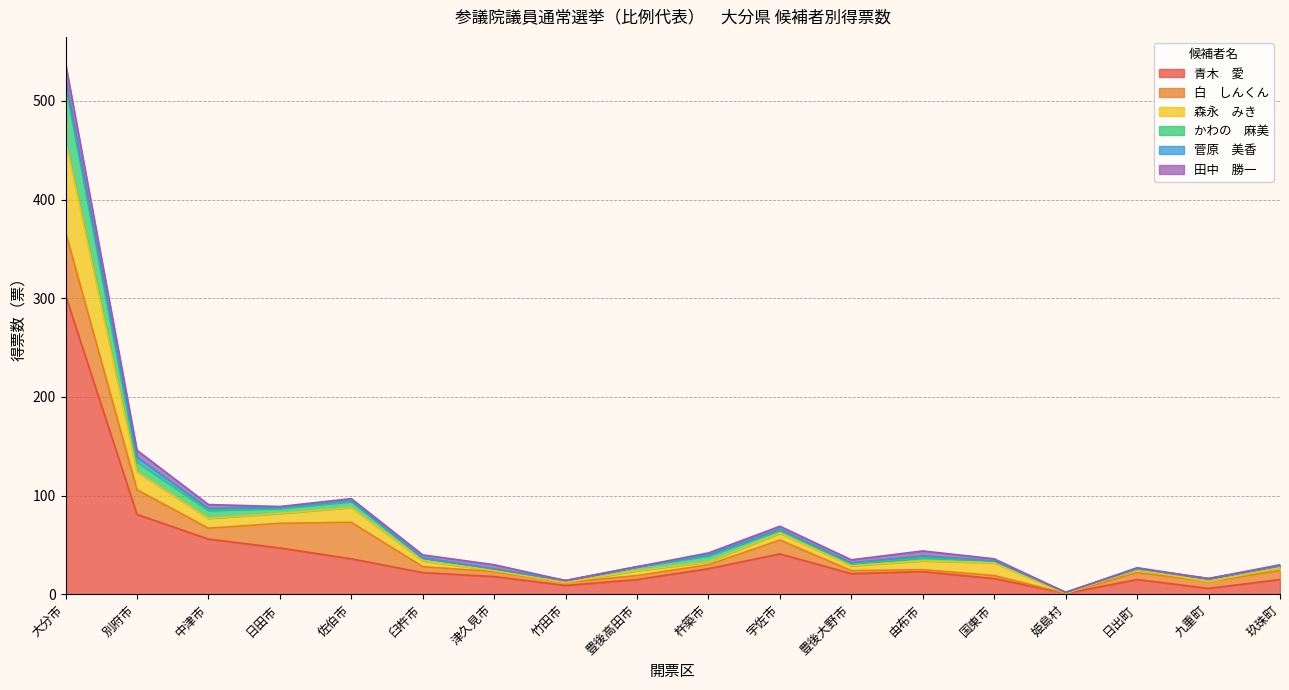

At which category does the chart reach its peak across all series?

大分市